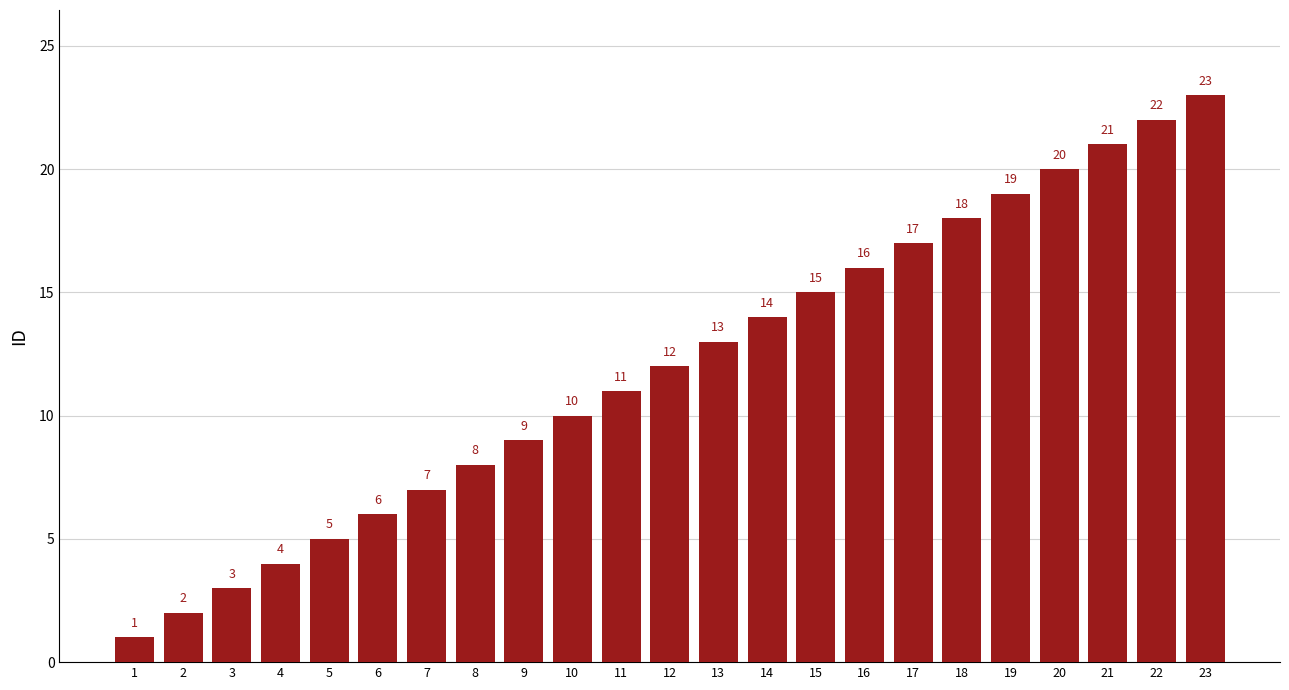

Read the value at 1.

1